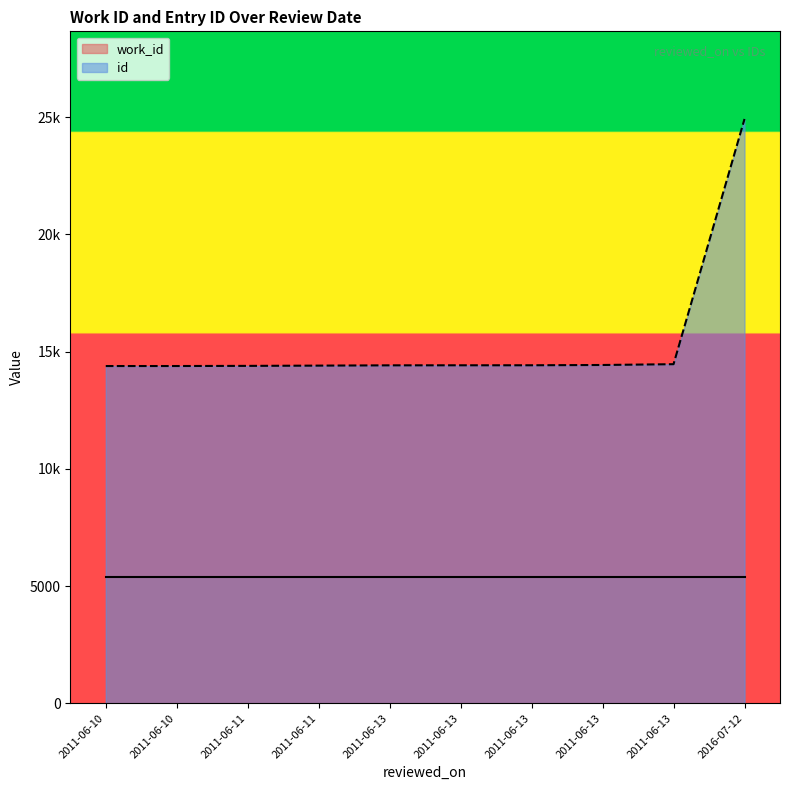

What is the greatest value displayed?

24926